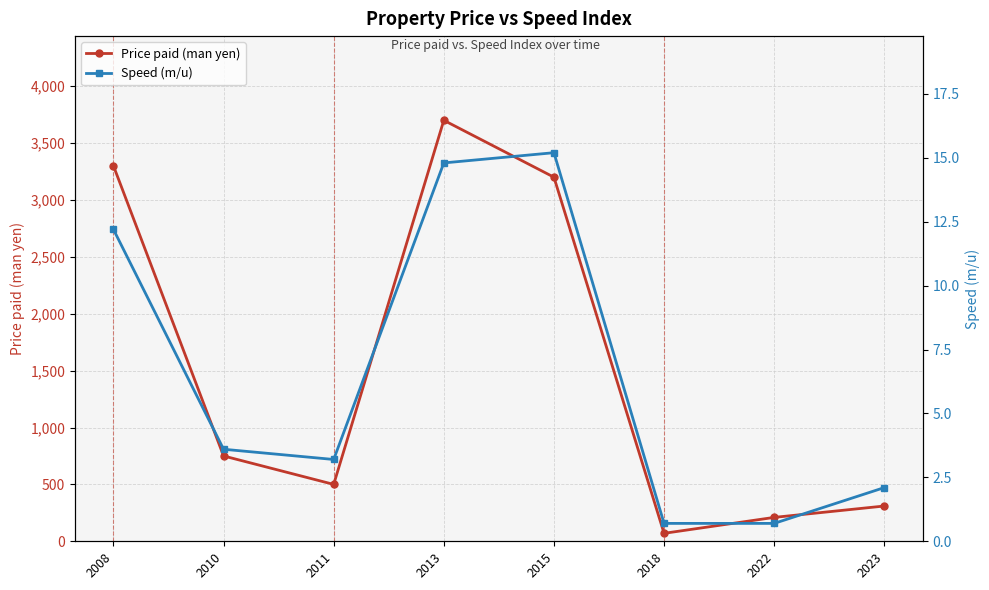

What is the minimum value shown in the chart?

0.7